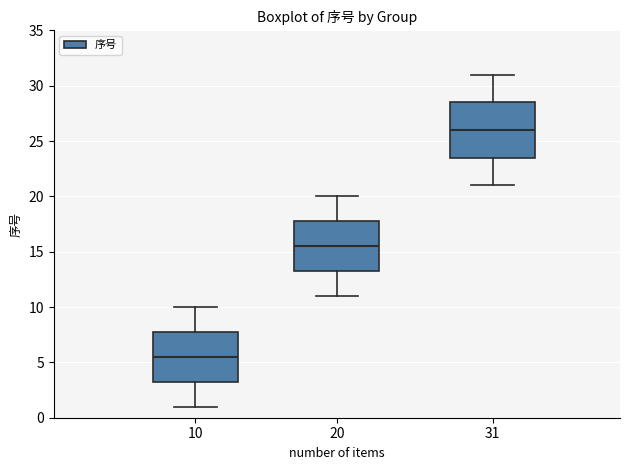

Which box's median line is the highest?

31